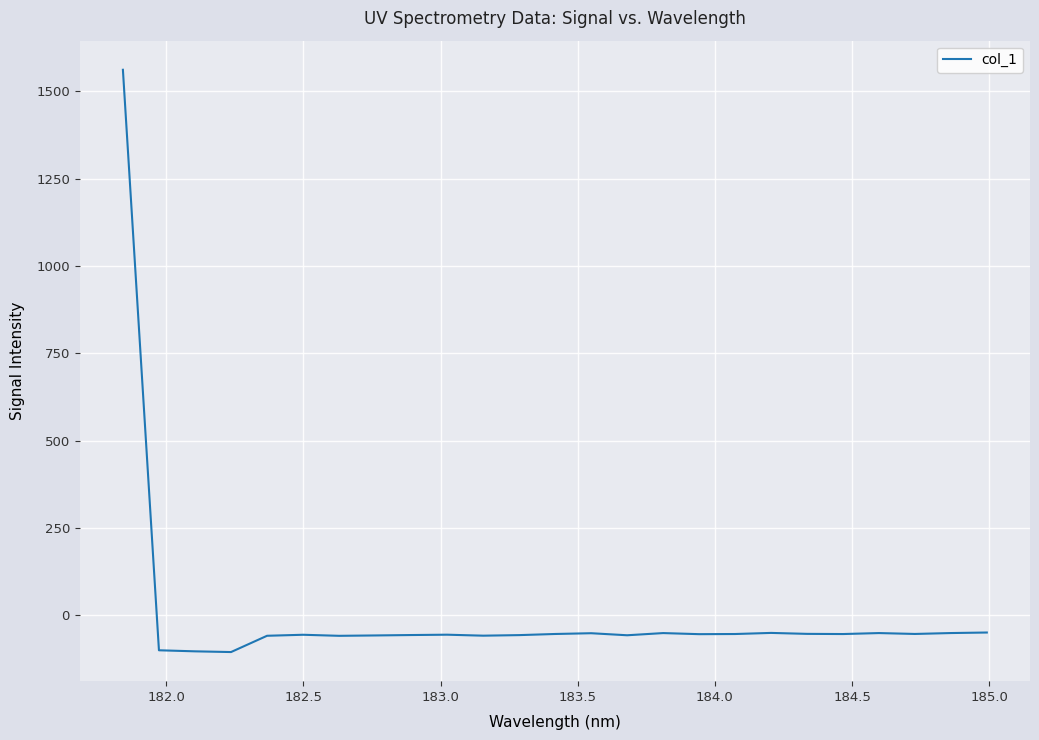

How many values are below zero?

24